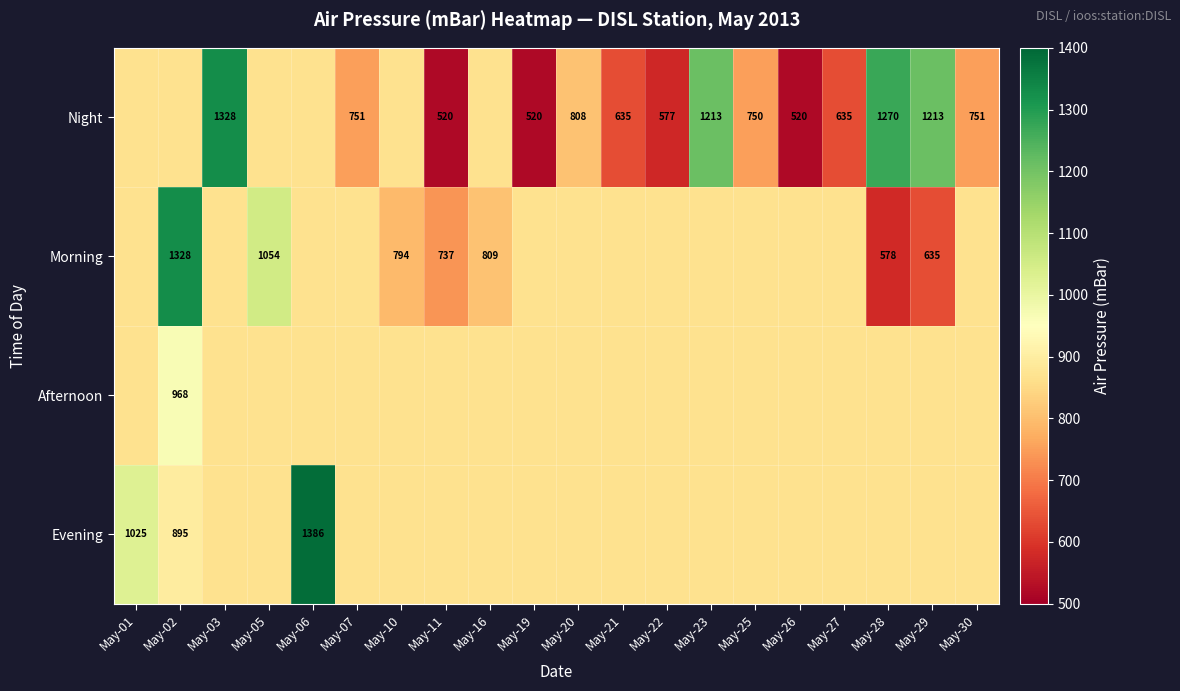

What is the difference between the second highest and second lowest values in the Morning series?

419.0